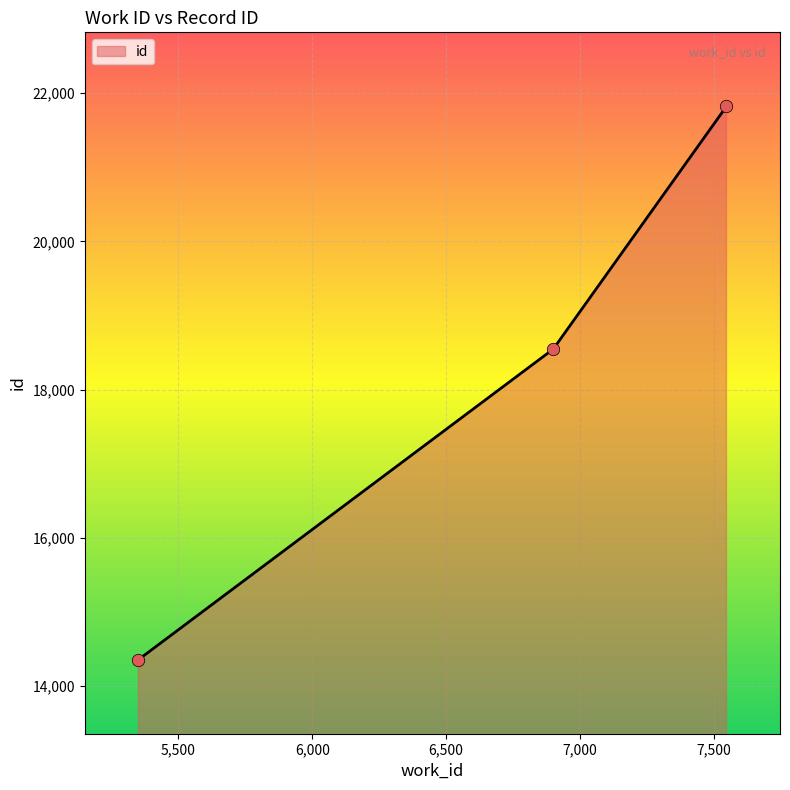

What is the sum of all values?

54723